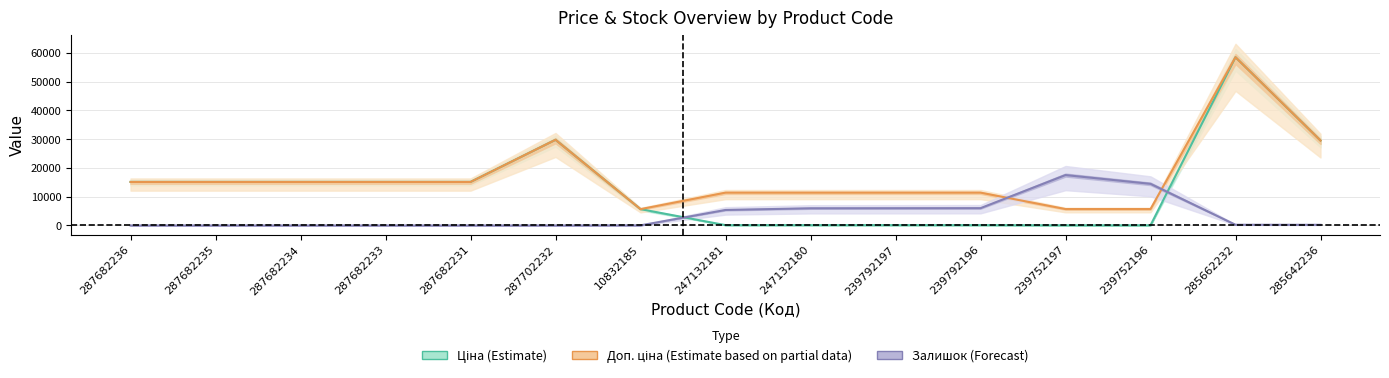

Which series has the widest spread of values?

Ціна (Estimate)